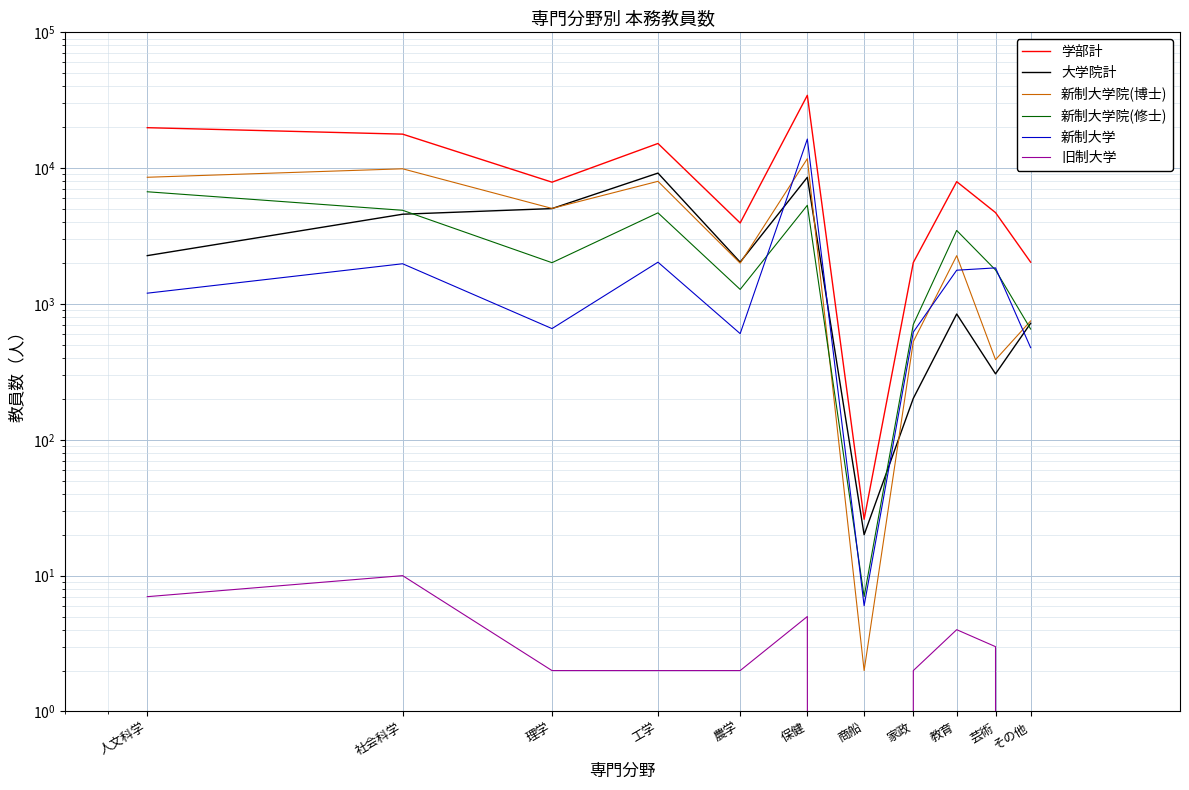

Between 社会科学 and 農学, which series saw the biggest shift?

学部計